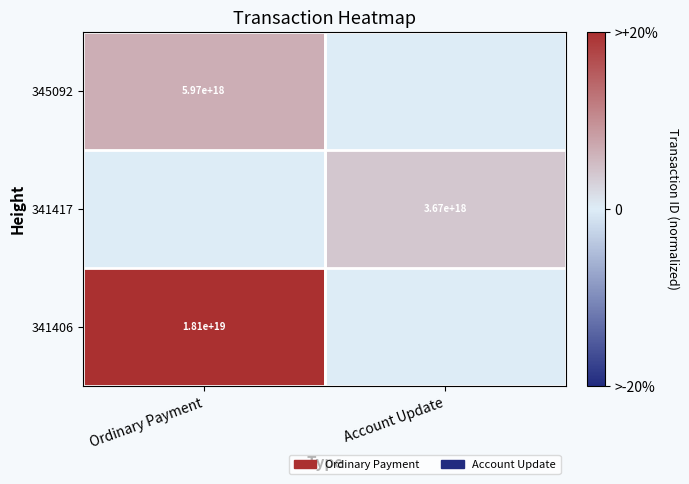

The 345092 series shows 9948802434630283264 at Ordinary Payment. True or false?

False